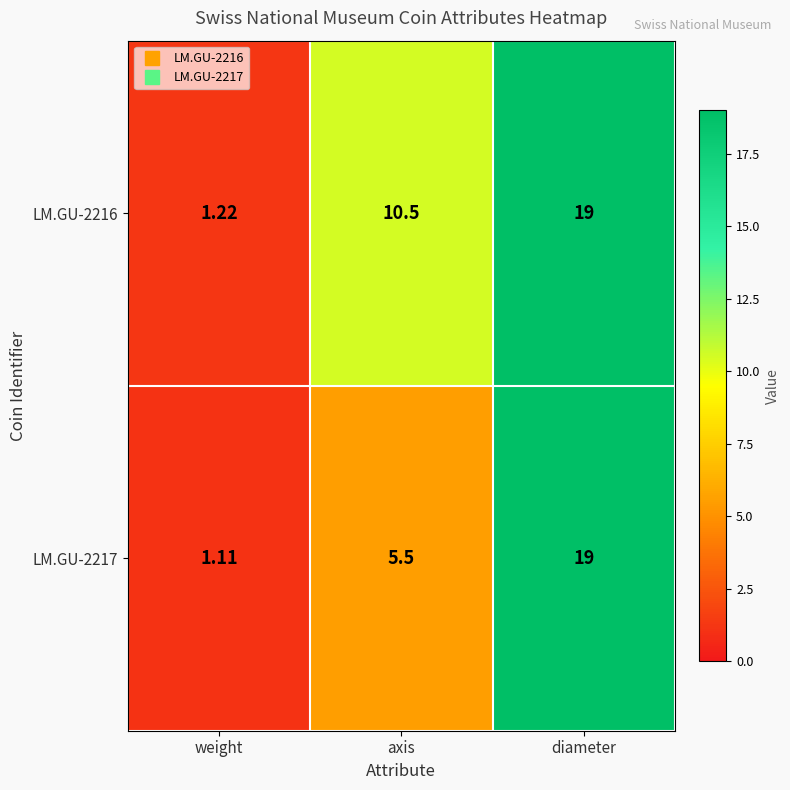

Which category has the lowest value in the LM.GU-2216 series?

weight